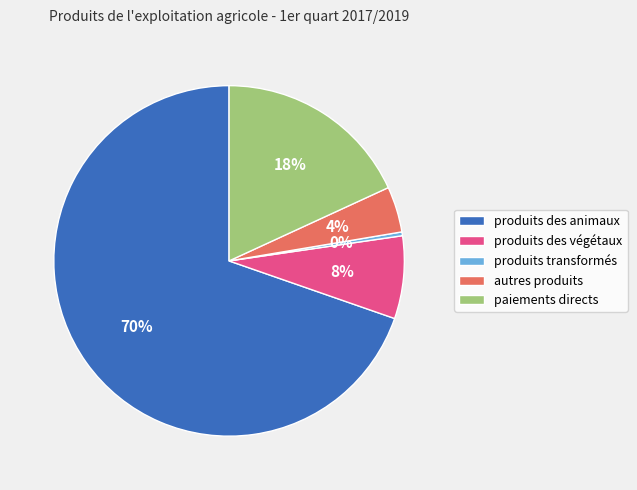

To the nearest percent, what portion does produits des végétaux represent?

8%